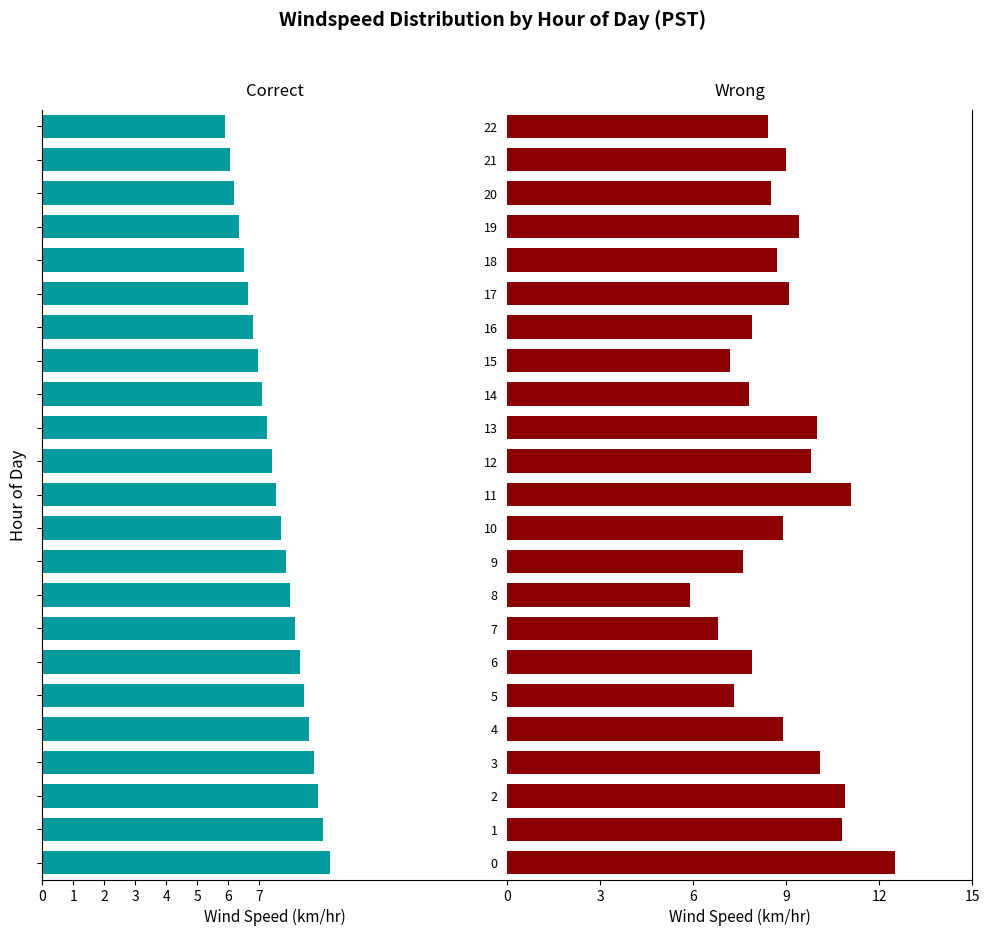

Does the chart contain any negative values?

Yes